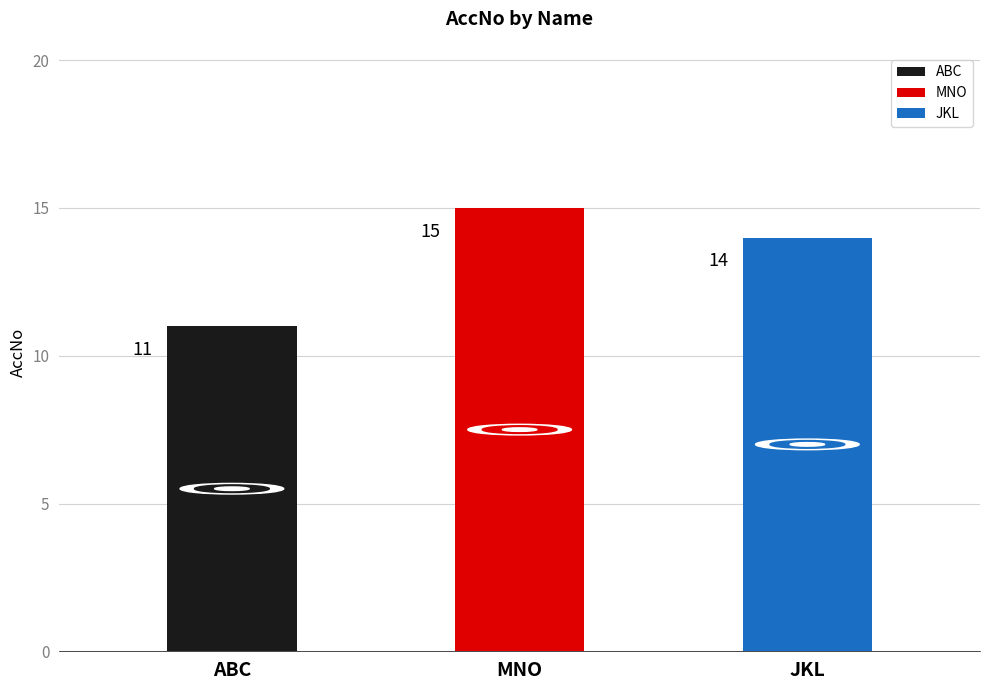

What is the difference between the values at JKL and MNO?

1